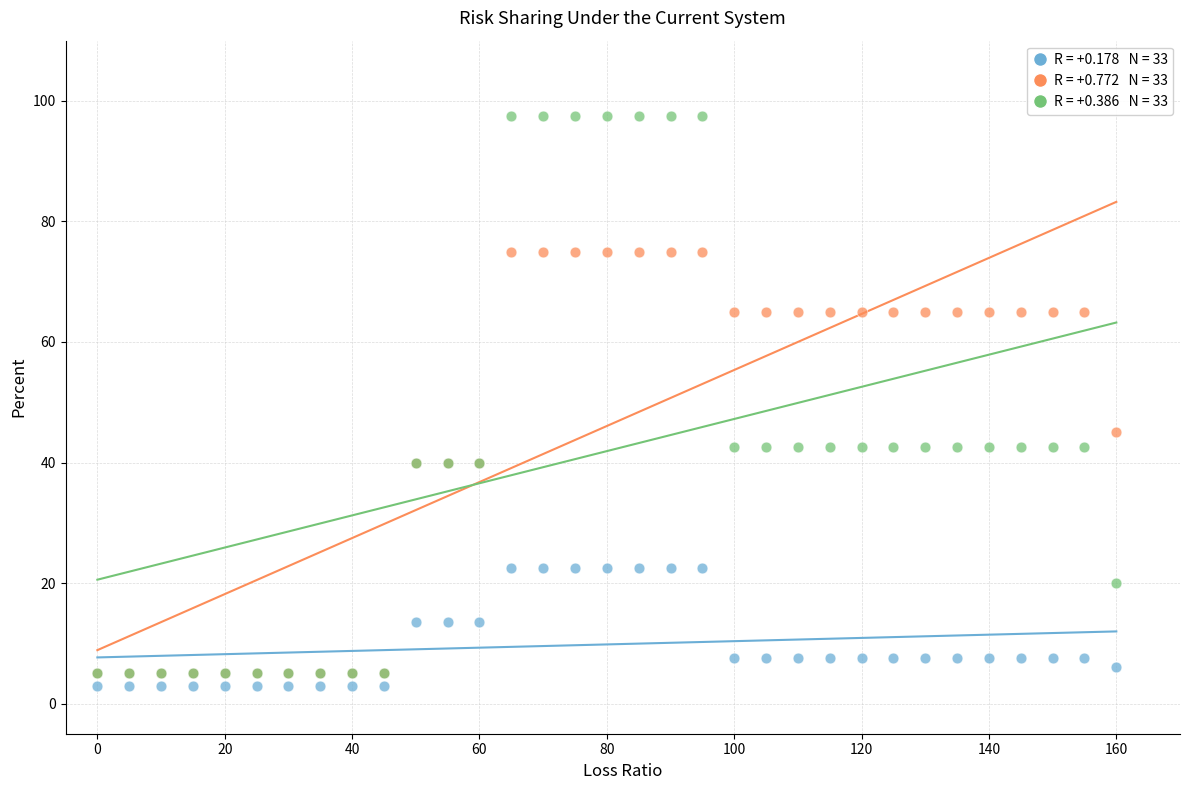

Across all series, what Y value is closest to 50?

45.0